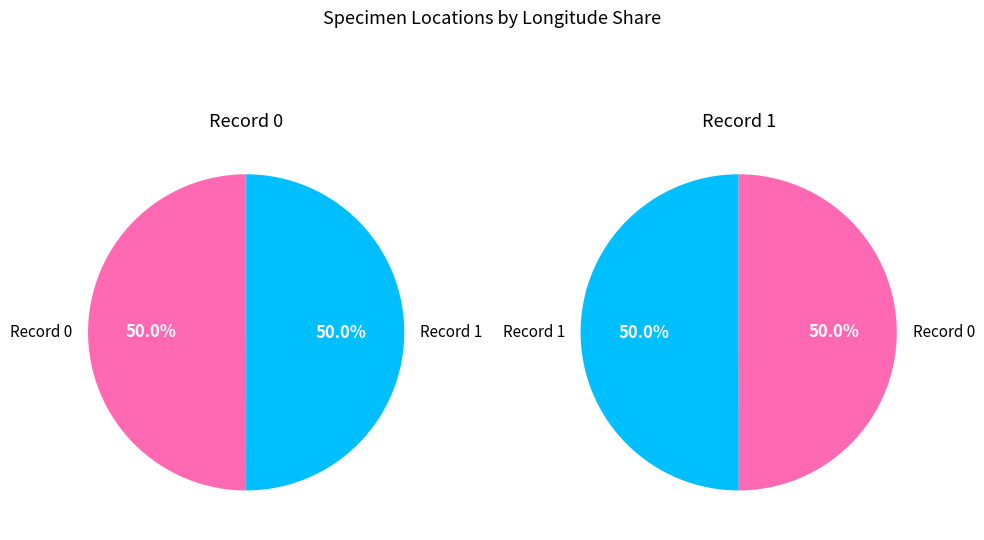

Rank the categories by value from highest to lowest.

1, 0